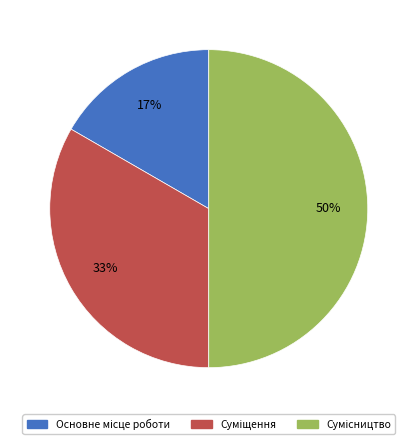

To the nearest percent, what is the average slice percentage?

33%